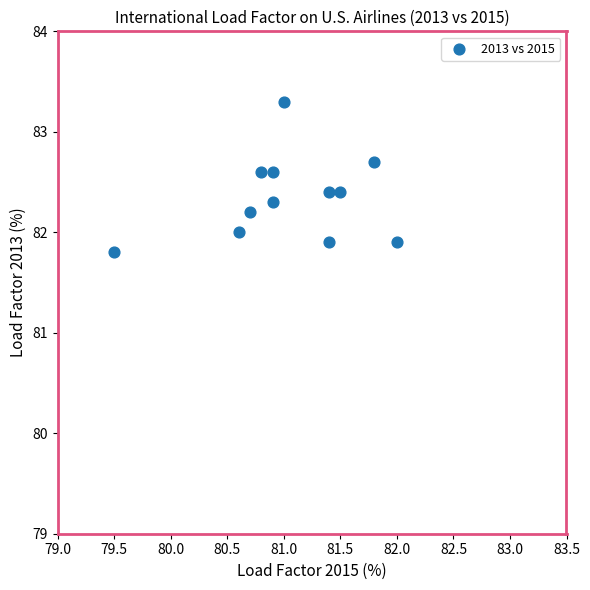

What is the range of Y values (max minus min)?

1.5